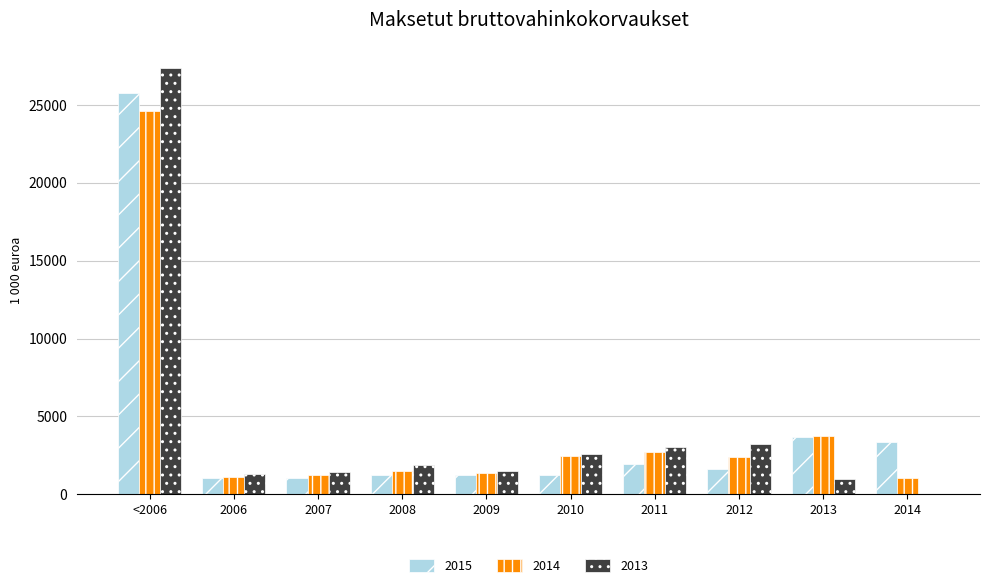

Is the value of 2014 at 2011 greater than the value of 2013 at 2013?

Yes